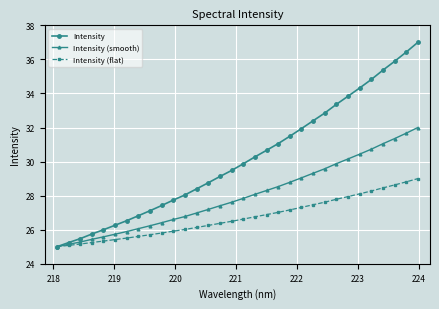

What is the maximum value shown in the chart?

37.0